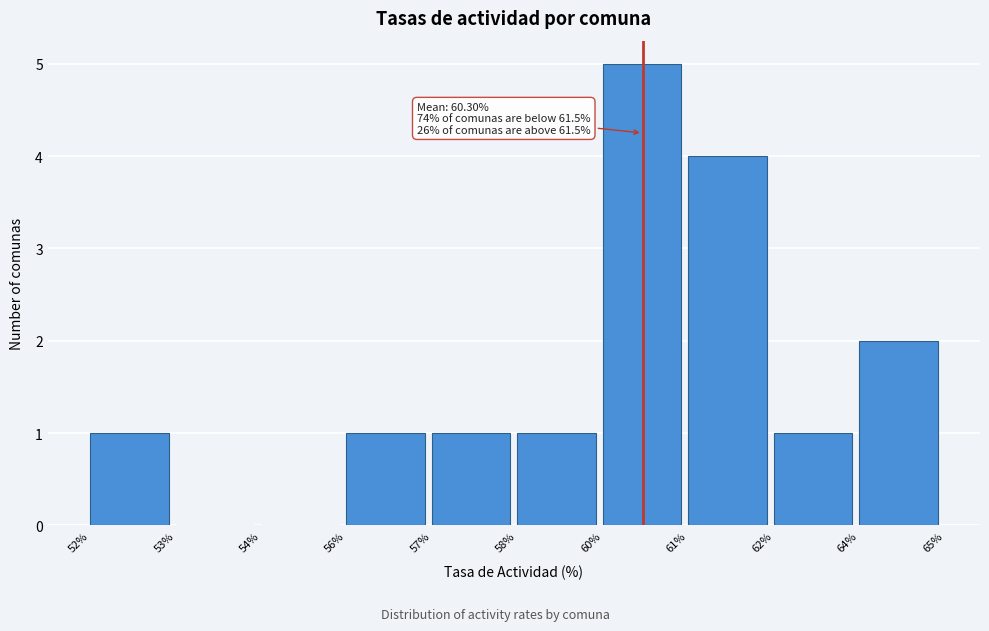

Reading right to left, what are all the values shown in this chart?

64%=2	62%=1	61%=4	60%=5	58%=1	57%=1	56%=1	54%=0	53%=0	52%=1